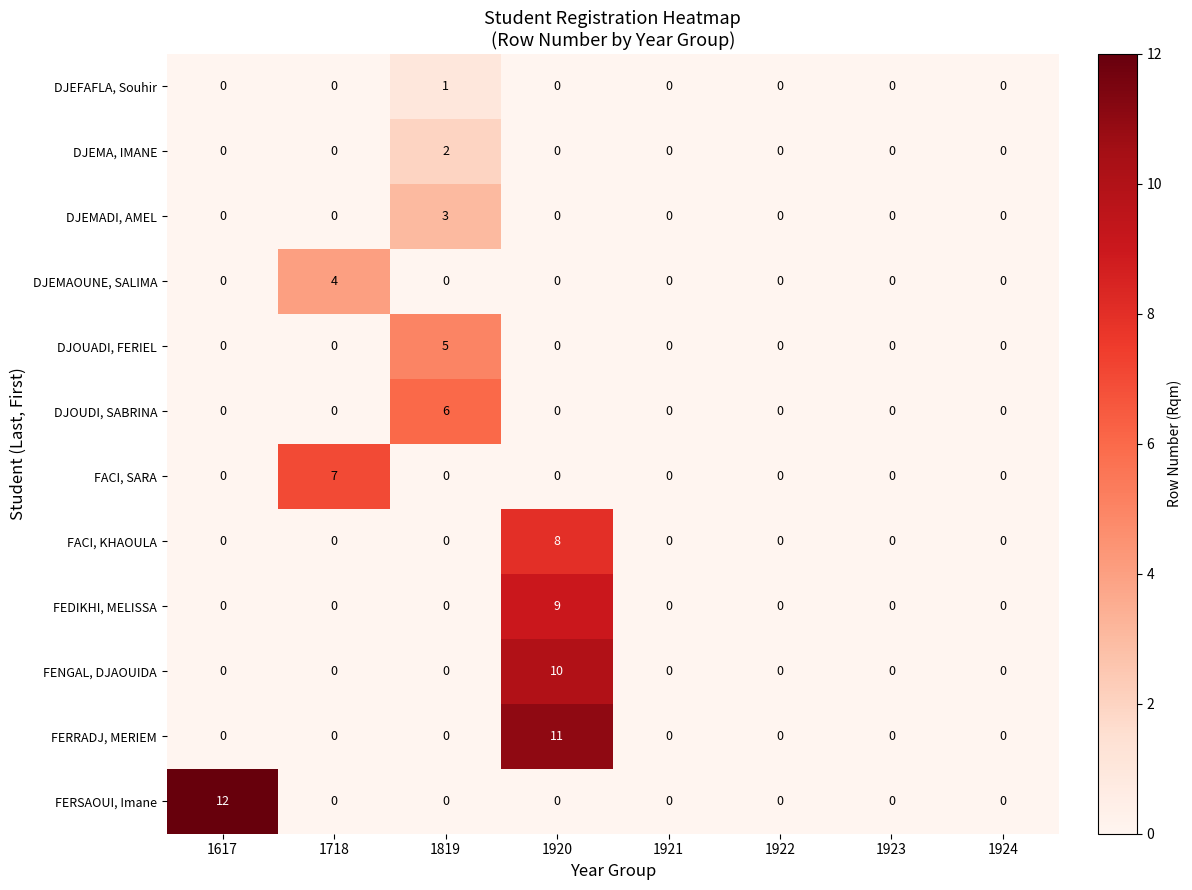

What is the greatest value displayed?

12